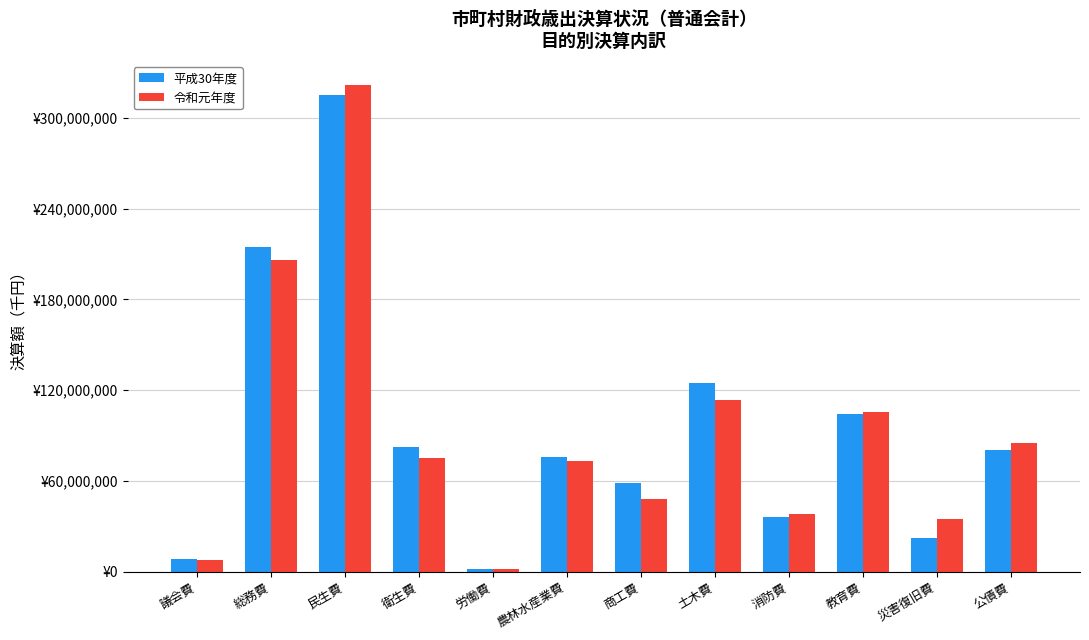

What is the highest value of the 平成30年度 series?

315367096